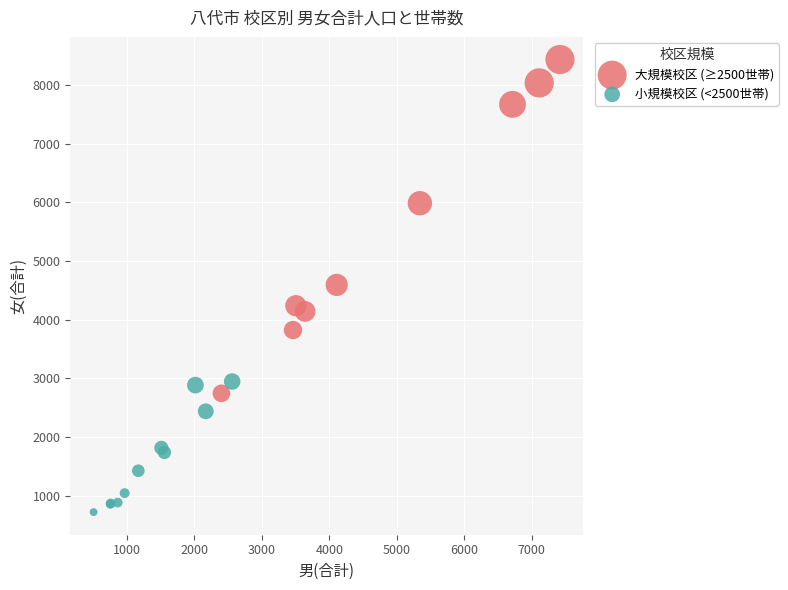

Which series has the widest spread of Y values?

大規模校区 (≥2500世帯)